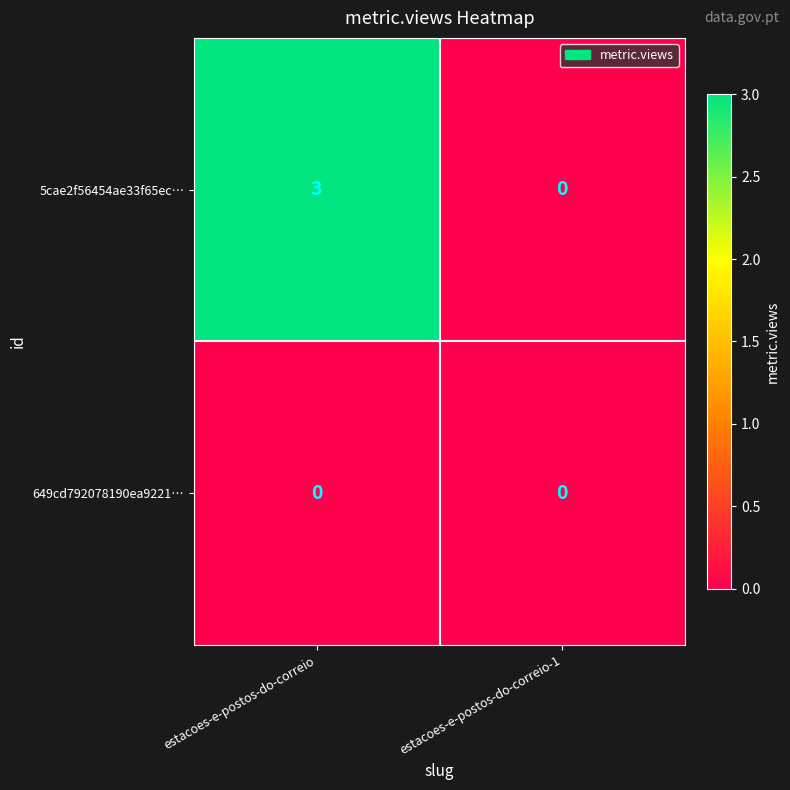

Which category has the highest value across all series?

estacoes-e-postos-do-correio